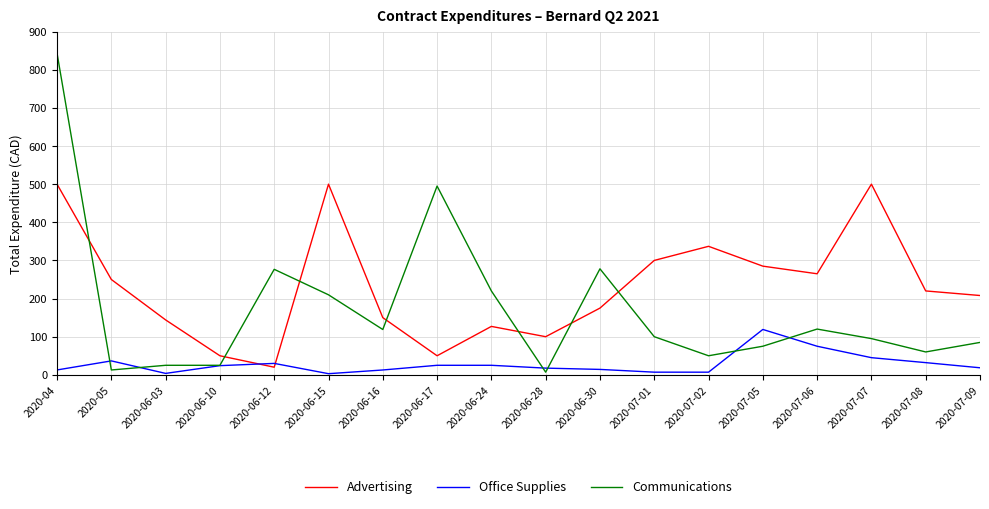

Between 2020-05 and 2020-07-05, which series saw the biggest shift?

Office Supplies